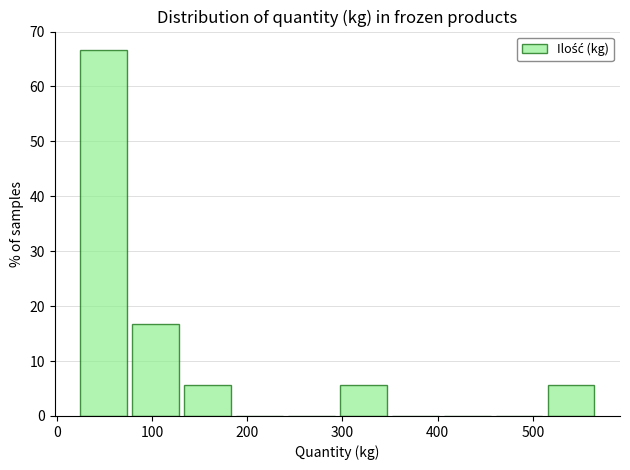

What is the height of the bar covering 80 to 130 on the x-axis? Neither the bar edges nor the heights are printed on the chart, so give them approximately, as read against the axes.

17